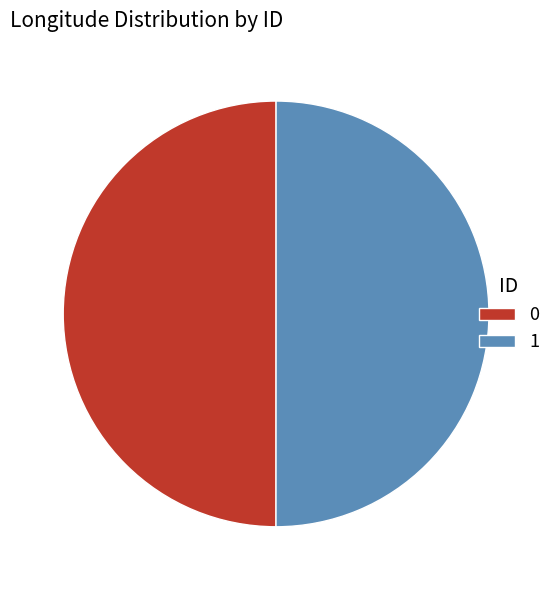

Do 1 and 0 together represent more than half of the pie?

Yes